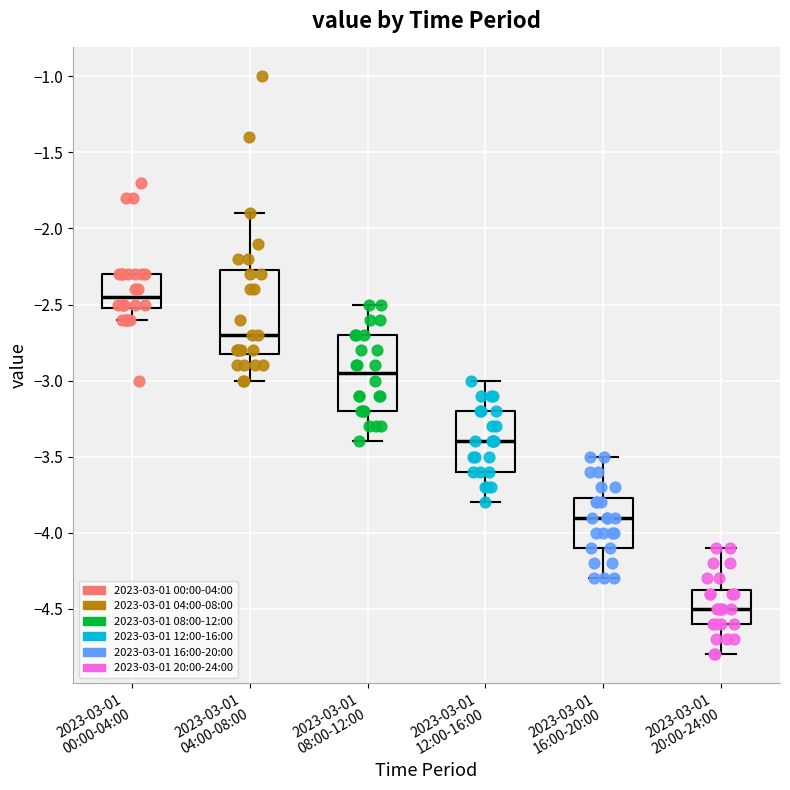

Where does the lower whisker of the box for 2023-03-01 00:00-04:00 end on the y-axis? The values are not printed on the chart, so give them approximately, as read against the axis.

-2.60